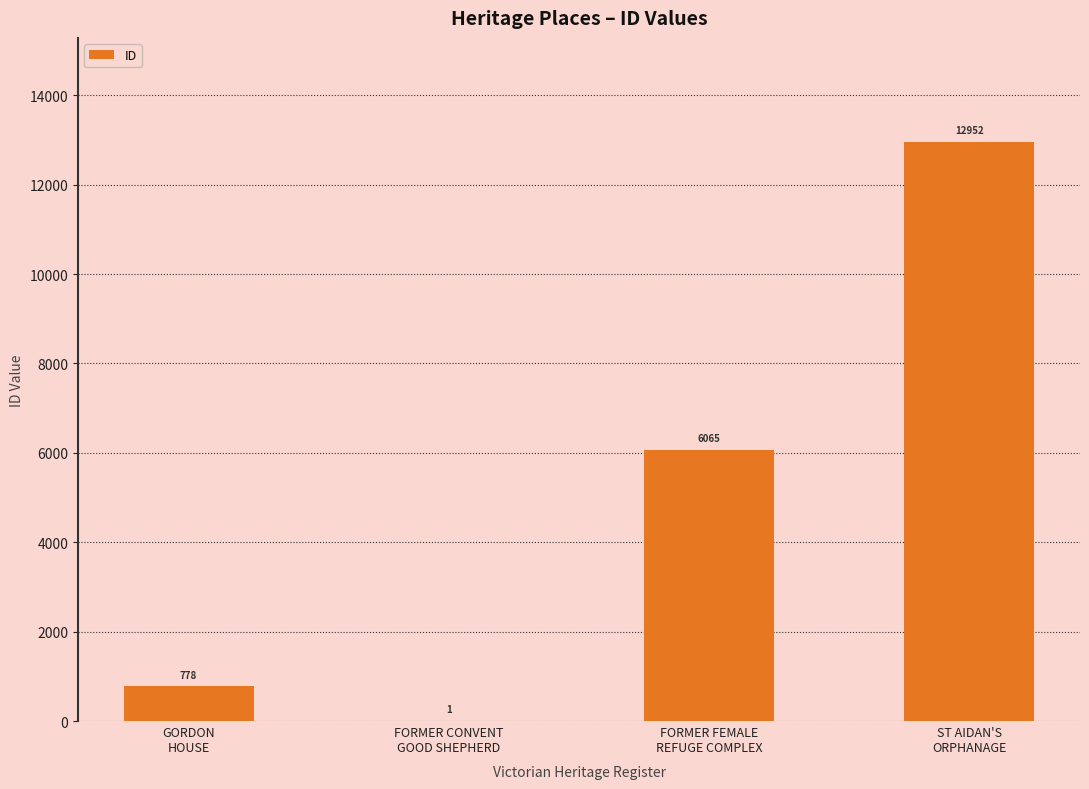

What is the greatest value displayed?

12952